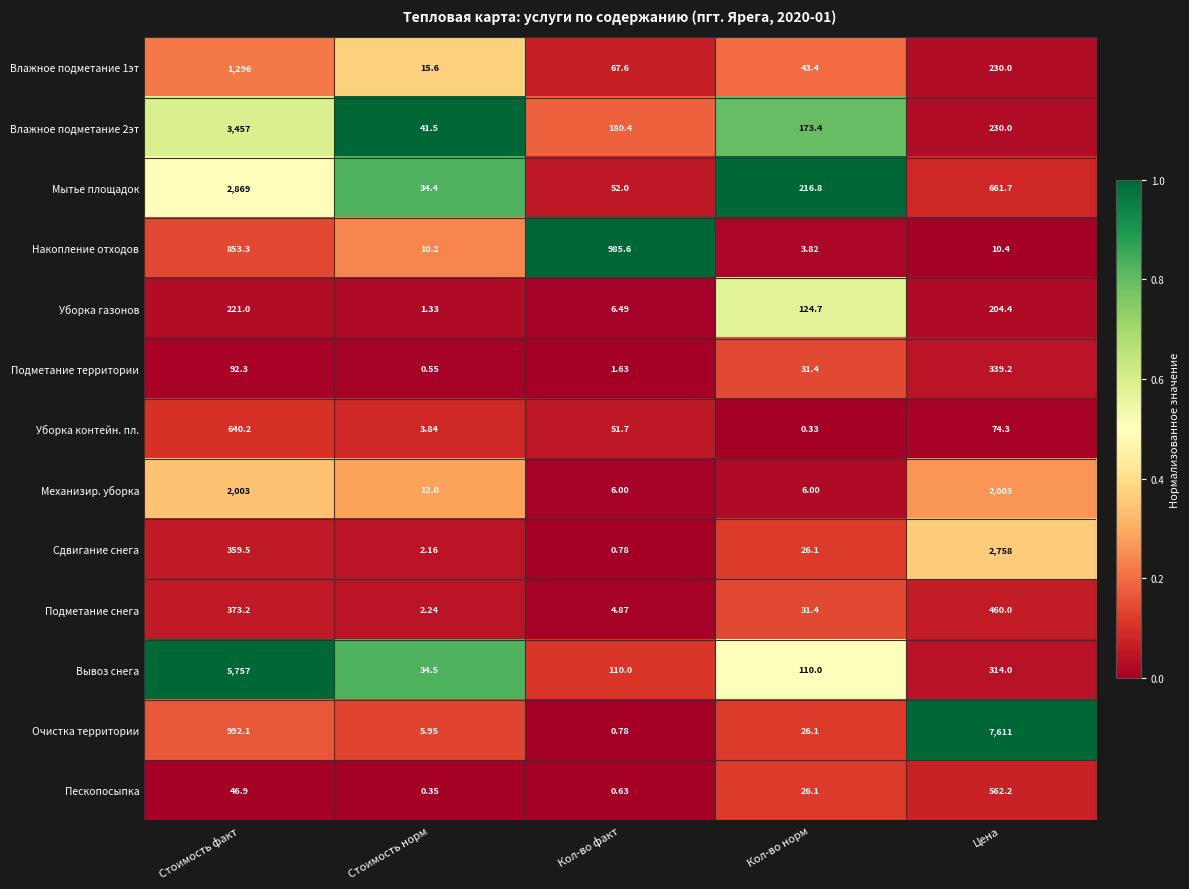

Between Стоимость факт and Стоимость норм, which series saw the biggest shift?

Вывоз снега